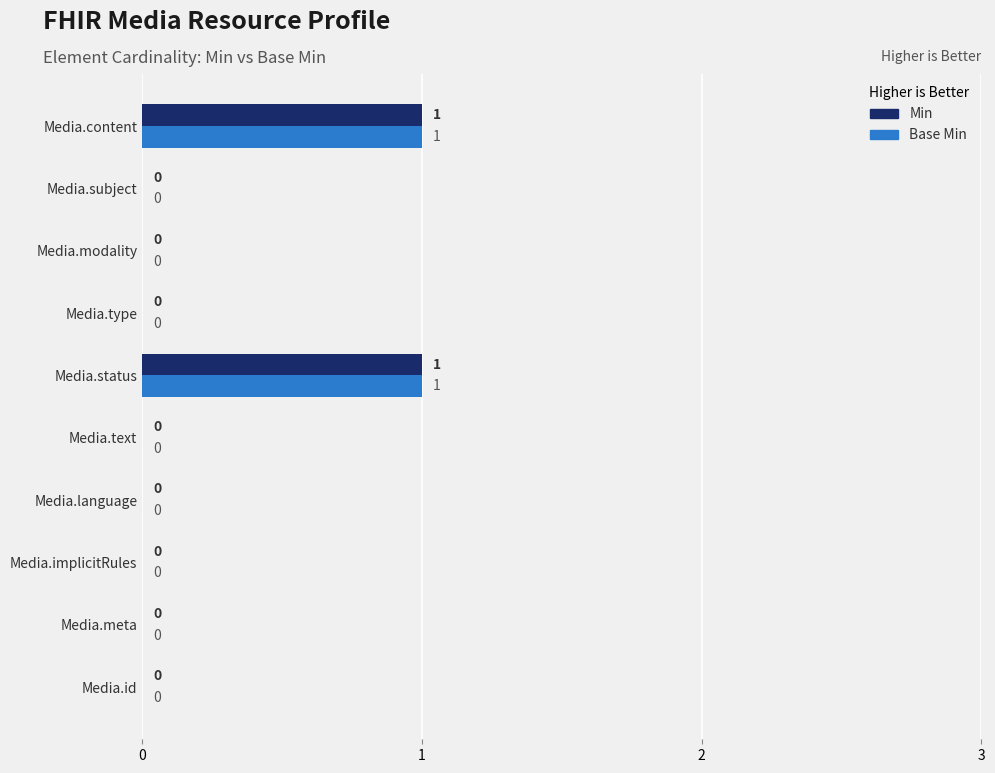

Is it true that Base Min equals 0 at Media.meta?

True